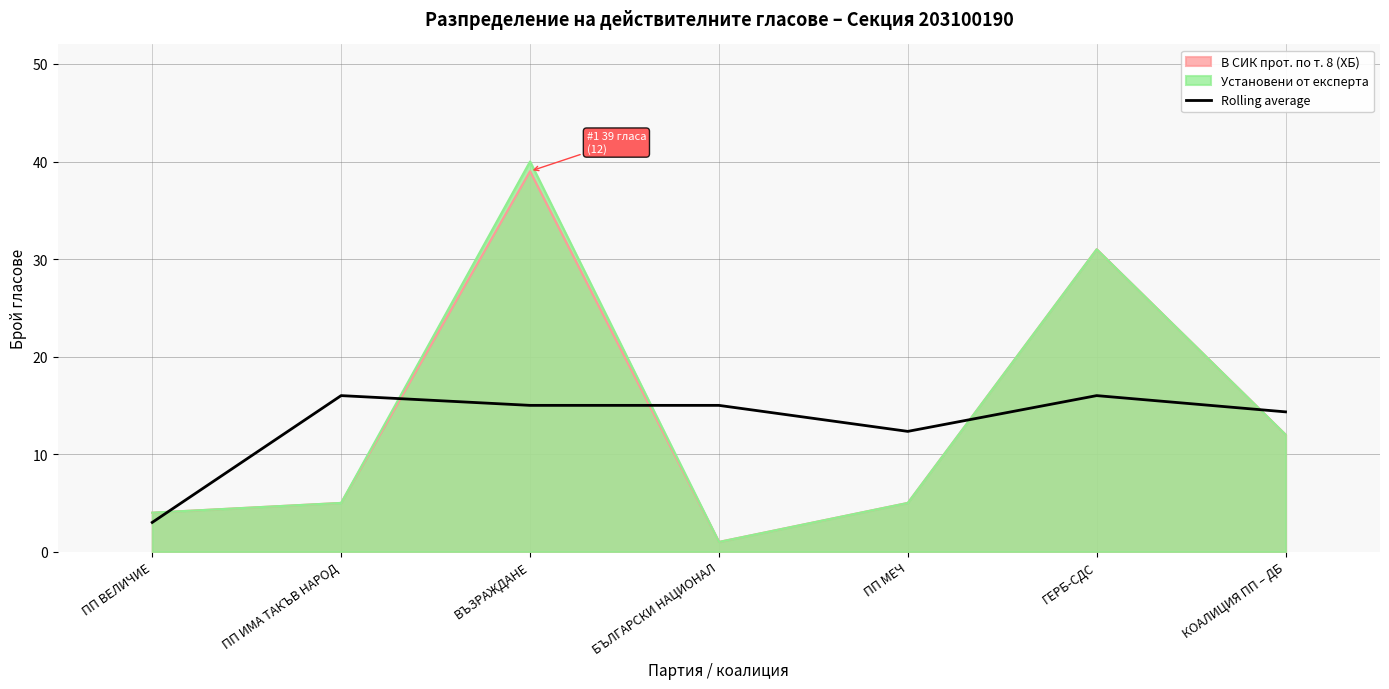

The chart shows a value of 15.0 at ВЪЗРАЖДАНЕ. True or false?

True